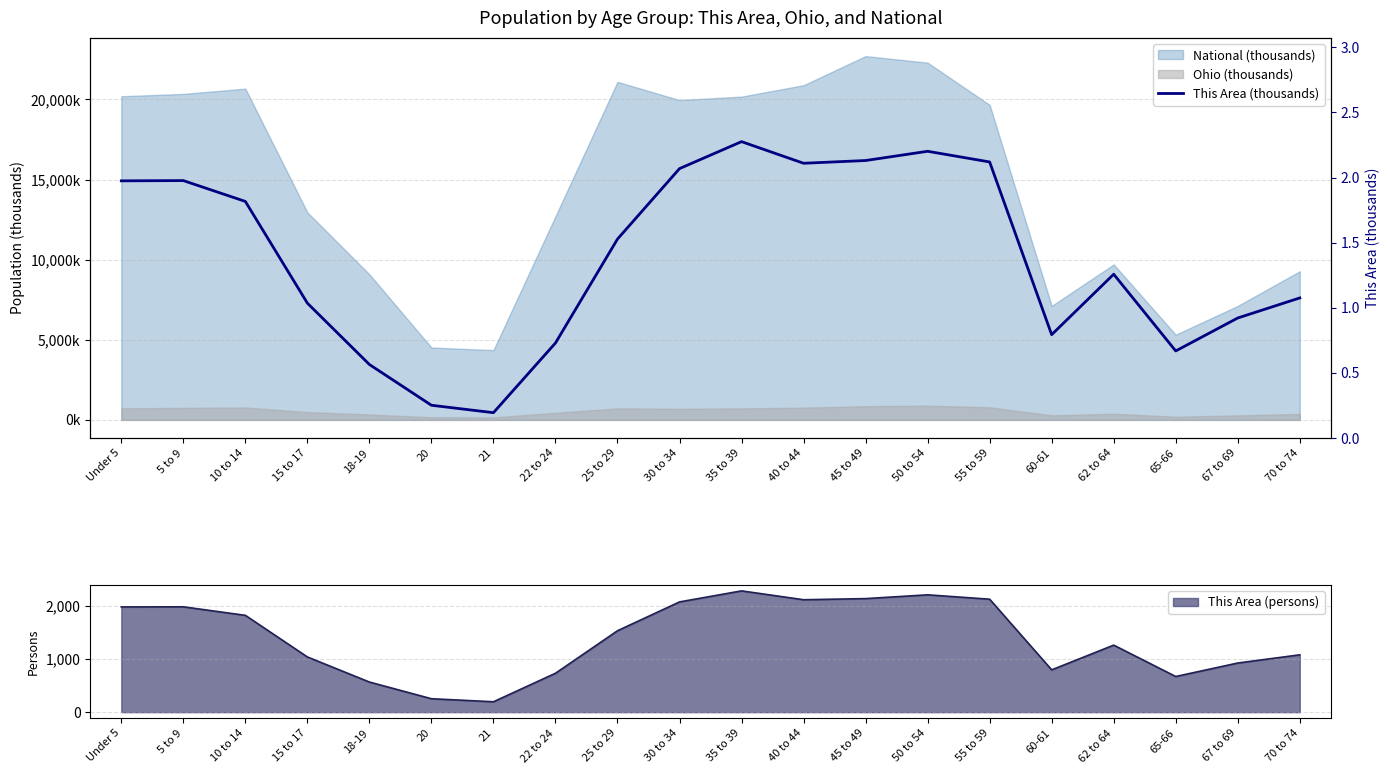

The value at 67 to 69 is 0.9. True or false?

True